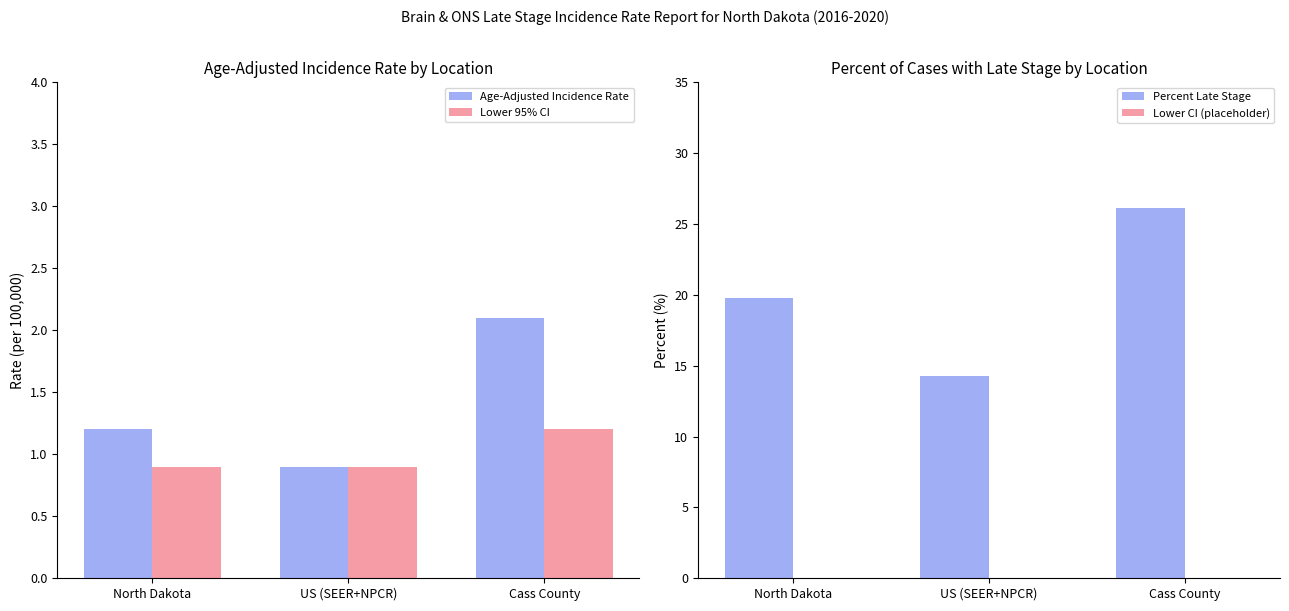

What is the label of the 1st bar from the left?

North Dakota